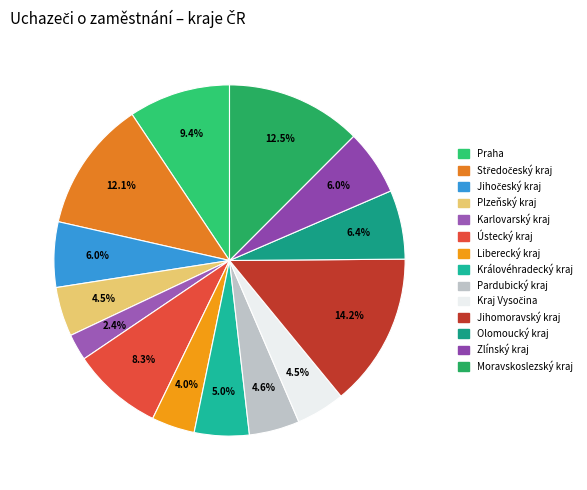

To the nearest percent, what is the difference between the Praha and Jihomoravský kraj slice percentages?

5%